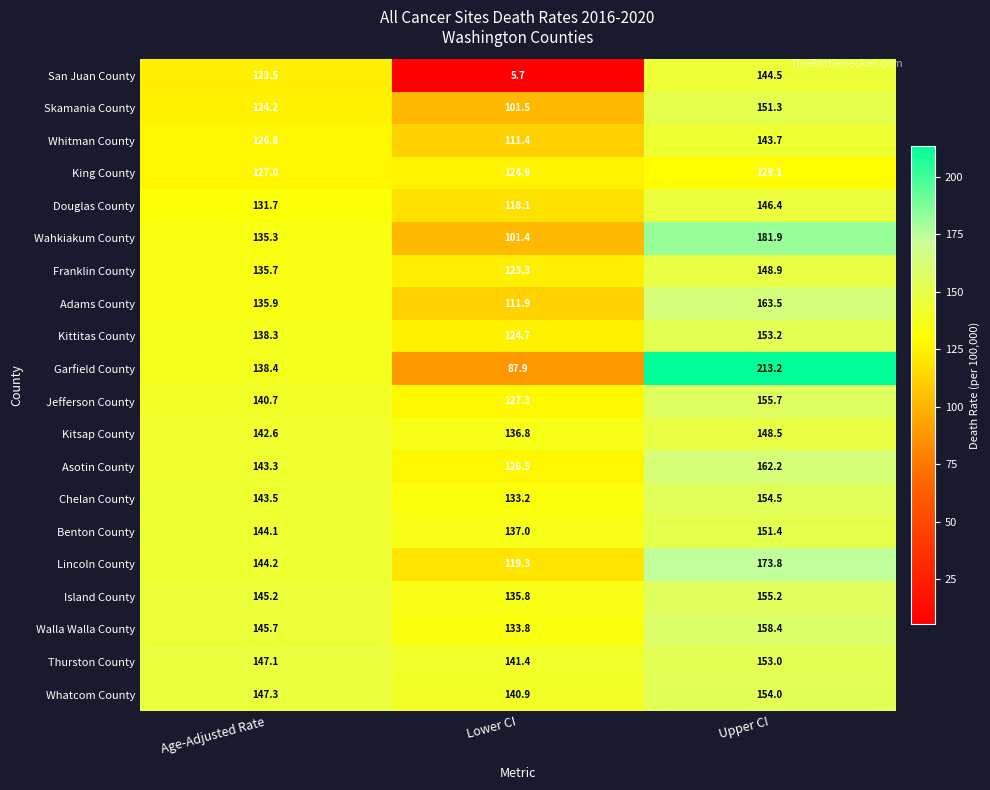

Which series changed the most between Age-Adjusted Rate and Lower CI?

San Juan County